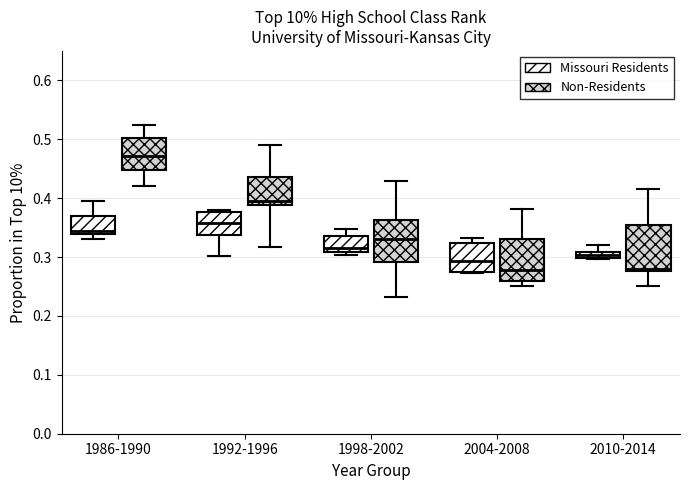

Where does the upper whisker of the box for 1986-1990 (Missouri Residents) end on the y-axis? The values are not printed on the chart, so give them approximately, as read against the axis.

0.40